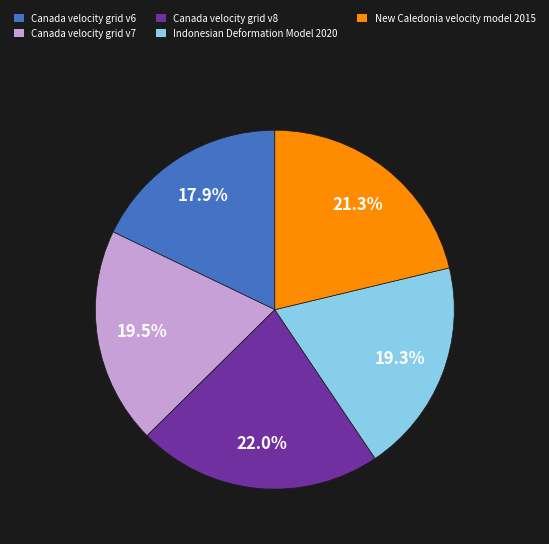

Count the number of slices in the pie.

5